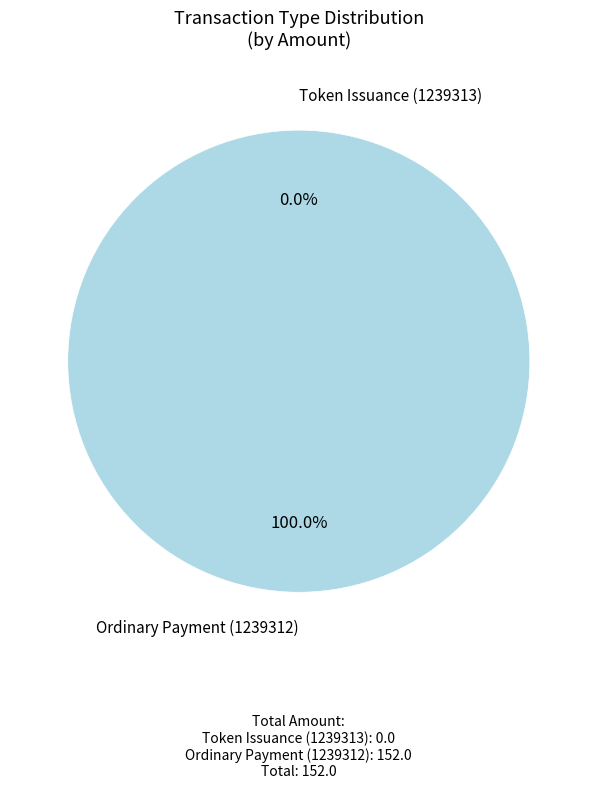

Is the sum of Ordinary Payment (1239312) and Token Issuance (1239313) greater than half?

Yes